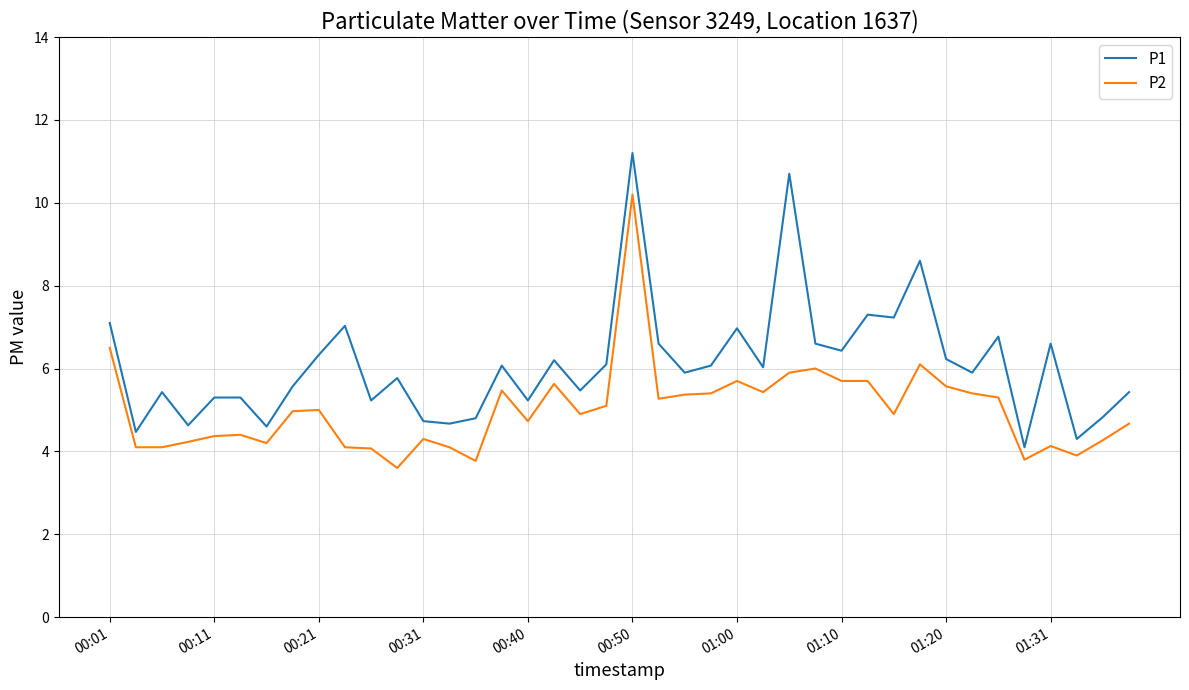

What is the lowest value of the P2 series?

3.6